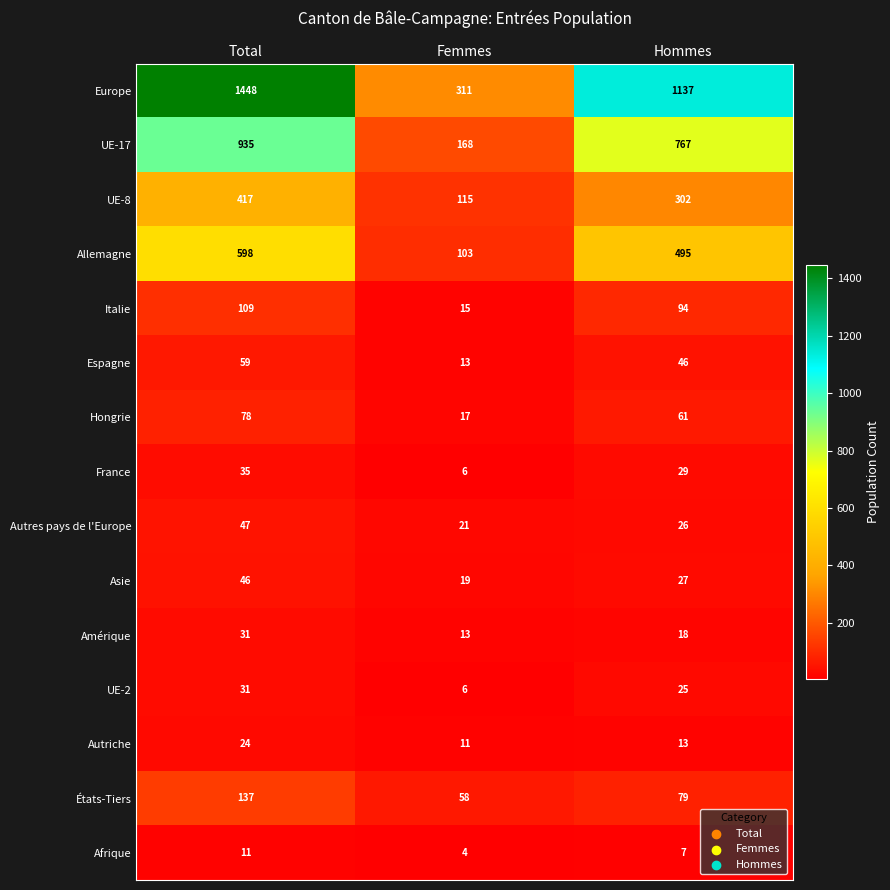

Rank the categories by UE-17 value from lowest to highest.

Femmes, Hommes, Total